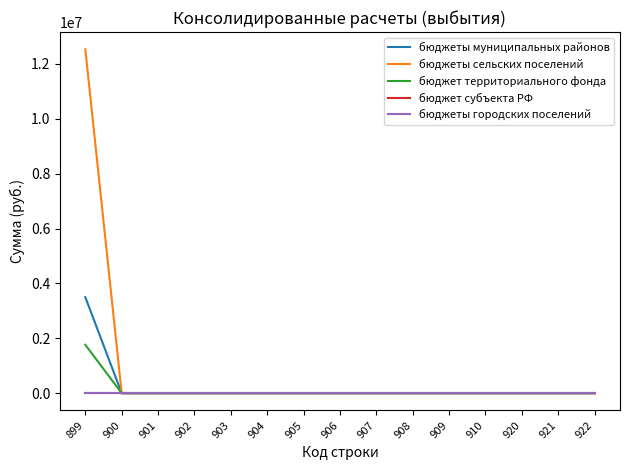

Which series changed the most between 901 and 910?

бюджеты муниципальных районов